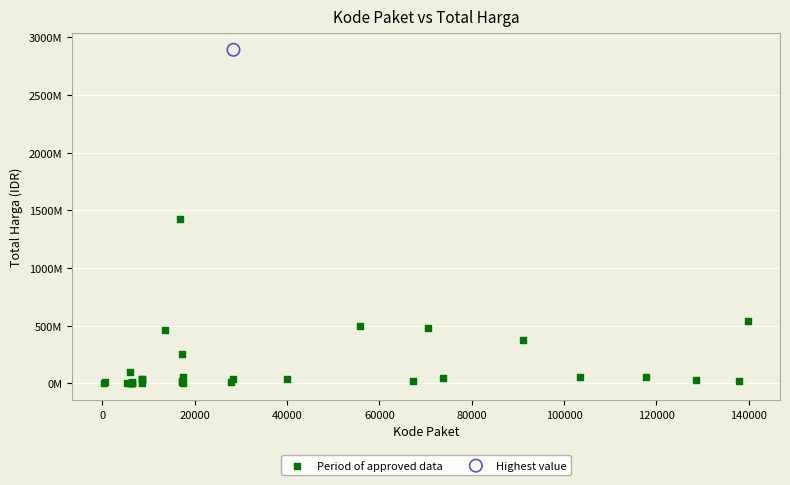

What are all the series names shown in the legend?

Period of approved data, Highest value